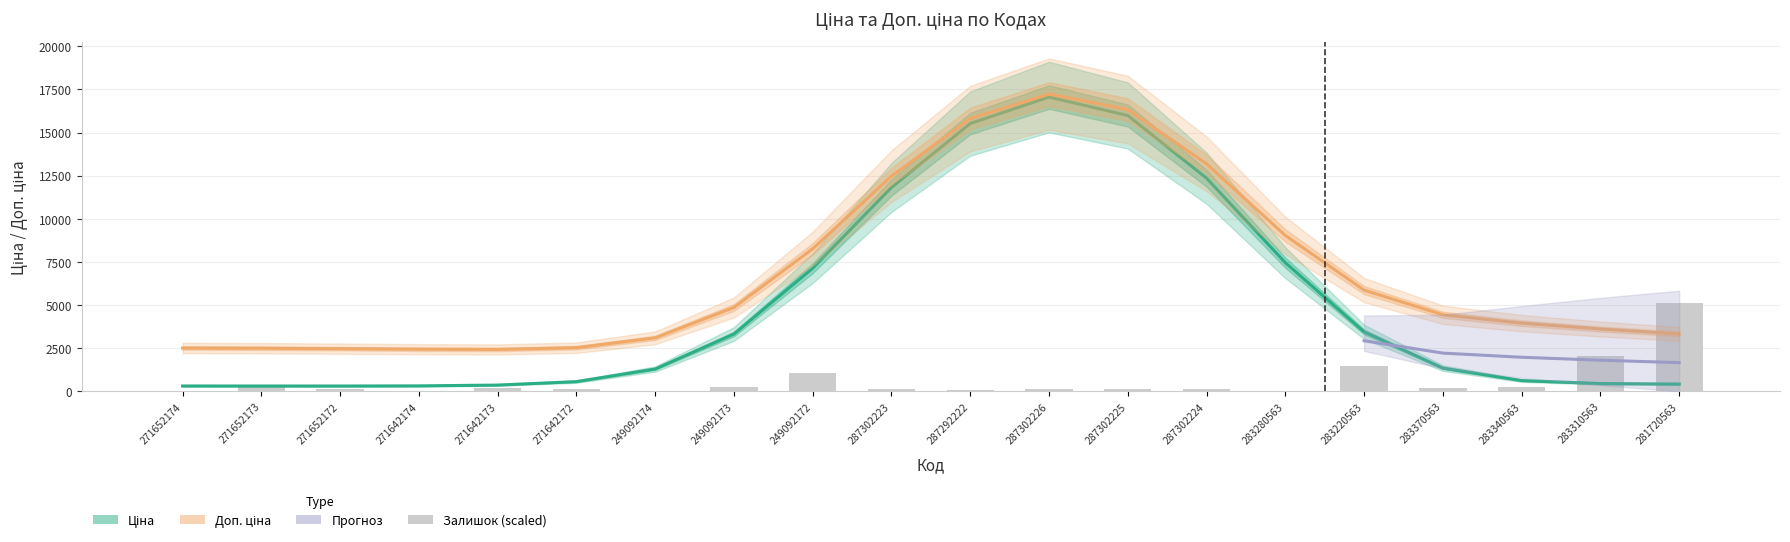

At which label does Ціна reach its minimum?

271642174